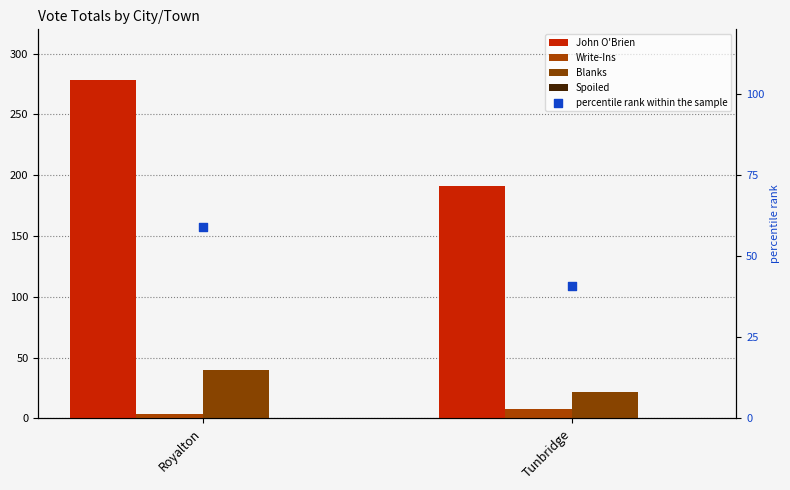

At how many categories does at least one series exceed 214?

1